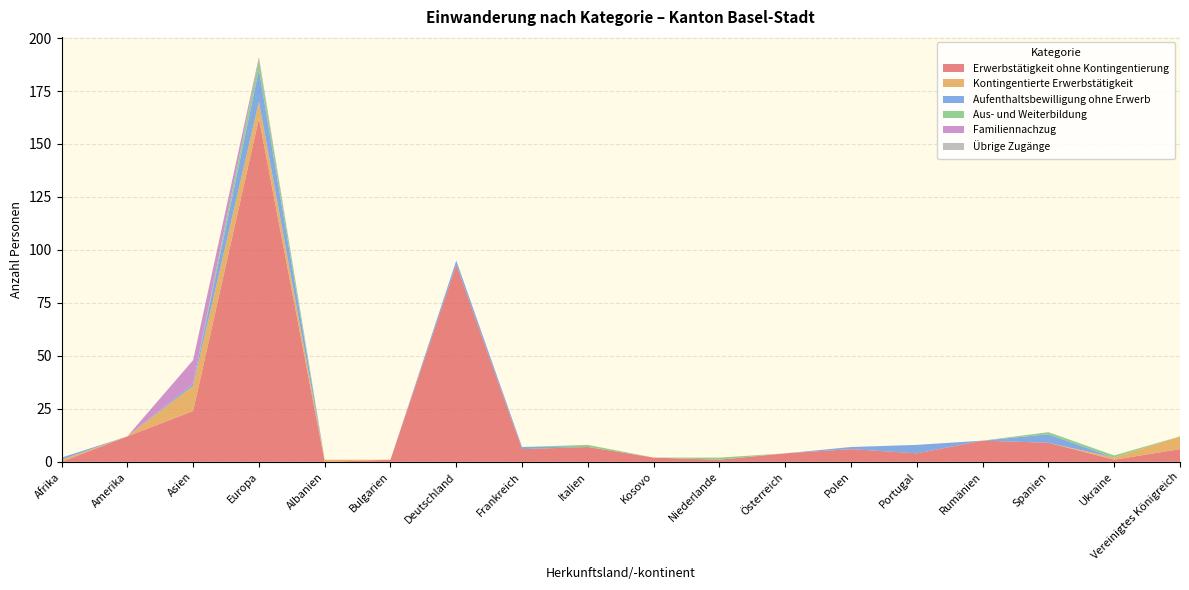

Reading left to right, transcribe all the data shown in this chart.

Erwerbstätigkeit ohne Kontingentierung: Afrika=0	Amerika=12	Asien=24	Europa=162	Albanien=0	Bulgarien=1	Deutschland=93	Frankreich=6	Italien=7	Kosovo=2	Niederlande=1	Österreich=4	Polen=6	Portugal=4	Rumänien=10	Spanien=9	Ukraine=1	Vereinigtes Königreich=6
Kontingentierte Erwerbstätigkeit: Afrika=1	Amerika=0	Asien=12	Europa=8	Albanien=1	Bulgarien=0	Deutschland=0	Frankreich=0	Italien=0	Kosovo=0	Niederlande=0	Österreich=0	Polen=0	Portugal=0	Rumänien=0	Spanien=0	Ukraine=1	Vereinigtes Königreich=6
Aufenthaltsbewilligung ohne Erwerb: Afrika=1	Amerika=0	Asien=1	Europa=15	Albanien=0	Bulgarien=0	Deutschland=2	Frankreich=1	Italien=0	Kosovo=0	Niederlande=0	Österreich=0	Polen=1	Portugal=4	Rumänien=0	Spanien=4	Ukraine=0	Vereinigtes Königreich=0
Aus- und Weiterbildung: Afrika=0	Amerika=0	Asien=0	Europa=5	Albanien=0	Bulgarien=0	Deutschland=0	Frankreich=0	Italien=1	Kosovo=0	Niederlande=1	Österreich=0	Polen=0	Portugal=0	Rumänien=0	Spanien=1	Ukraine=1	Vereinigtes Königreich=0
Familiennachzug: Afrika=0	Amerika=0	Asien=11	Europa=1	Albanien=0	Bulgarien=0	Deutschland=0	Frankreich=0	Italien=0	Kosovo=0	Niederlande=0	Österreich=0	Polen=0	Portugal=0	Rumänien=0	Spanien=0	Ukraine=0	Vereinigtes Königreich=0
Übrige Zugänge: Afrika=0	Amerika=0	Asien=0	Europa=0	Albanien=0	Bulgarien=0	Deutschland=0	Frankreich=0	Italien=0	Kosovo=0	Niederlande=0	Österreich=0	Polen=0	Portugal=0	Rumänien=0	Spanien=0	Ukraine=0	Vereinigtes Königreich=0